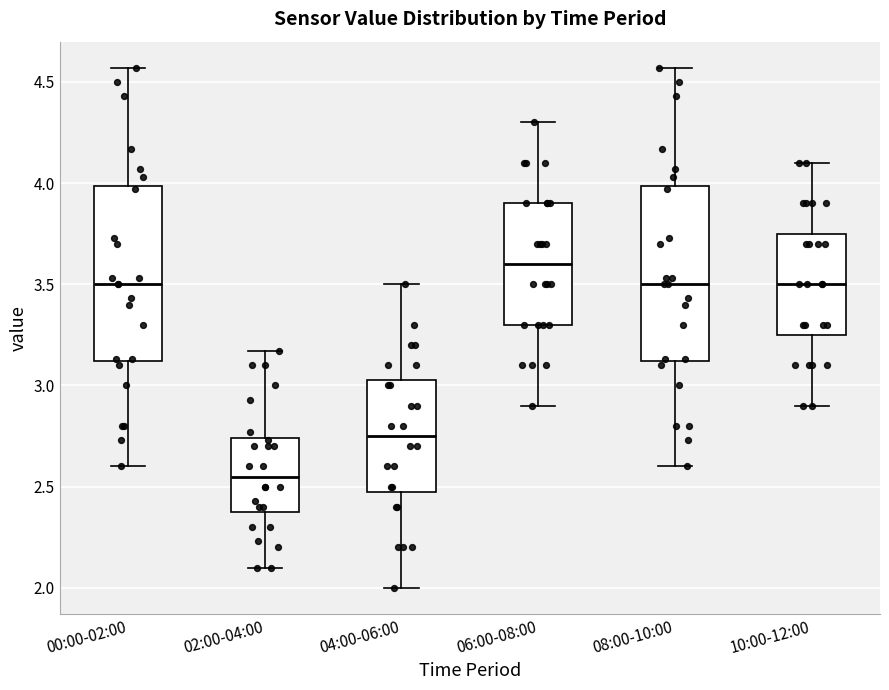

Which box has the lowest median line?

02:00-04:00